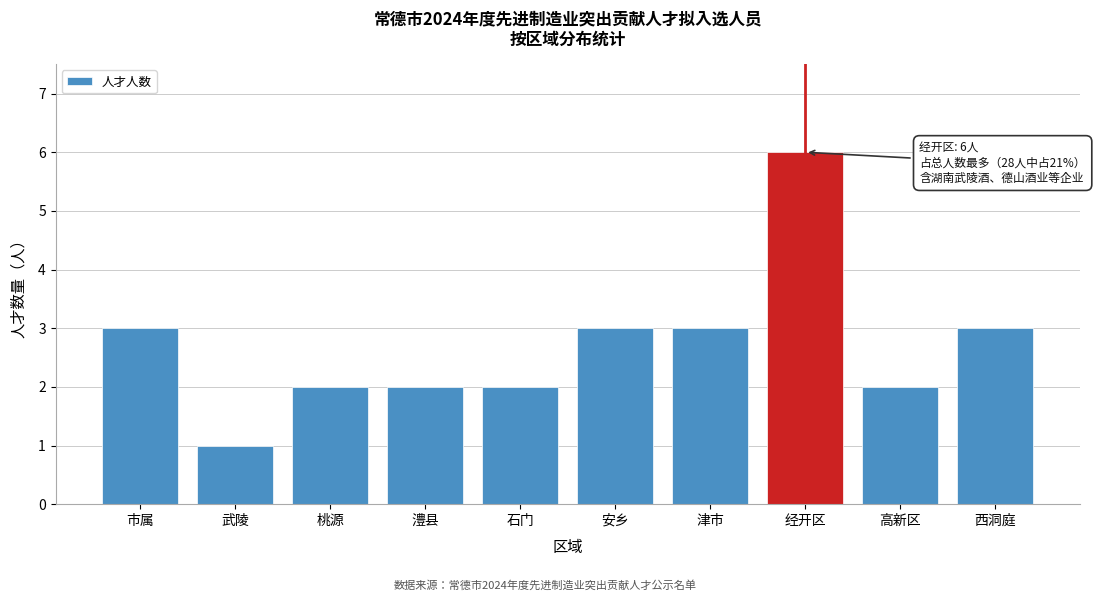

Reading right to left, transcribe all the data shown in this chart.

西洞庭=3	高新区=2	经开区=6	津市=3	安乡=3	石门=2	澧县=2	桃源=2	武陵=1	市属=3